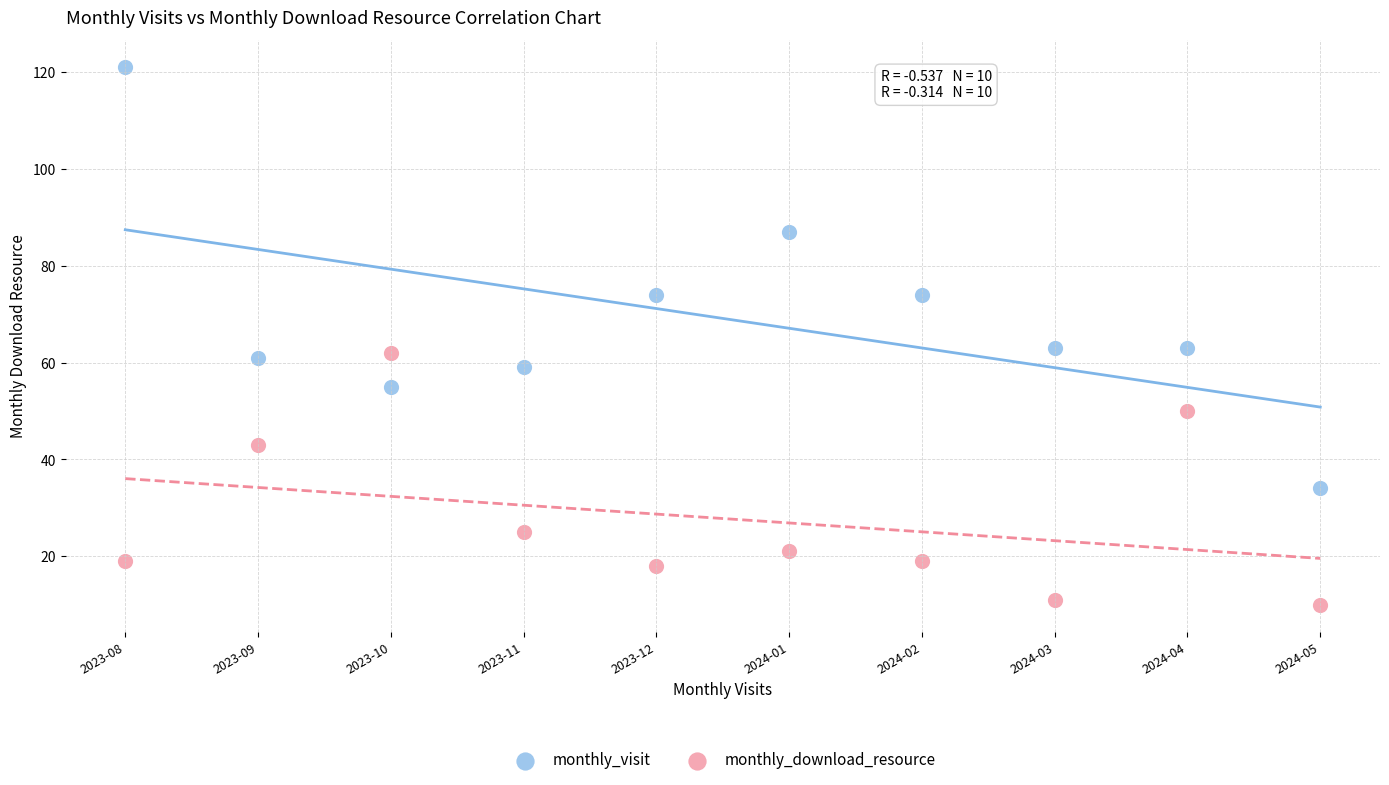

Which series reaches the maximum Y coordinate?

monthly_visit